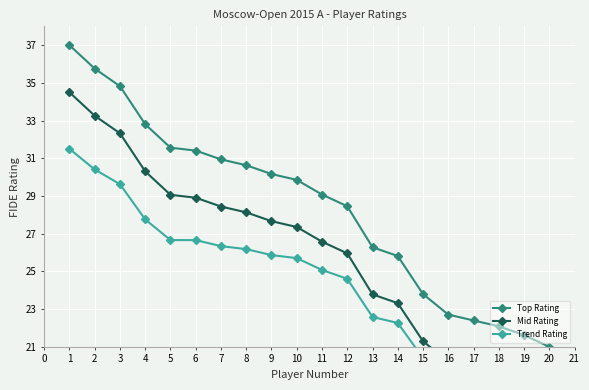

What is the lowest value of the Mid Rating series?

18.5